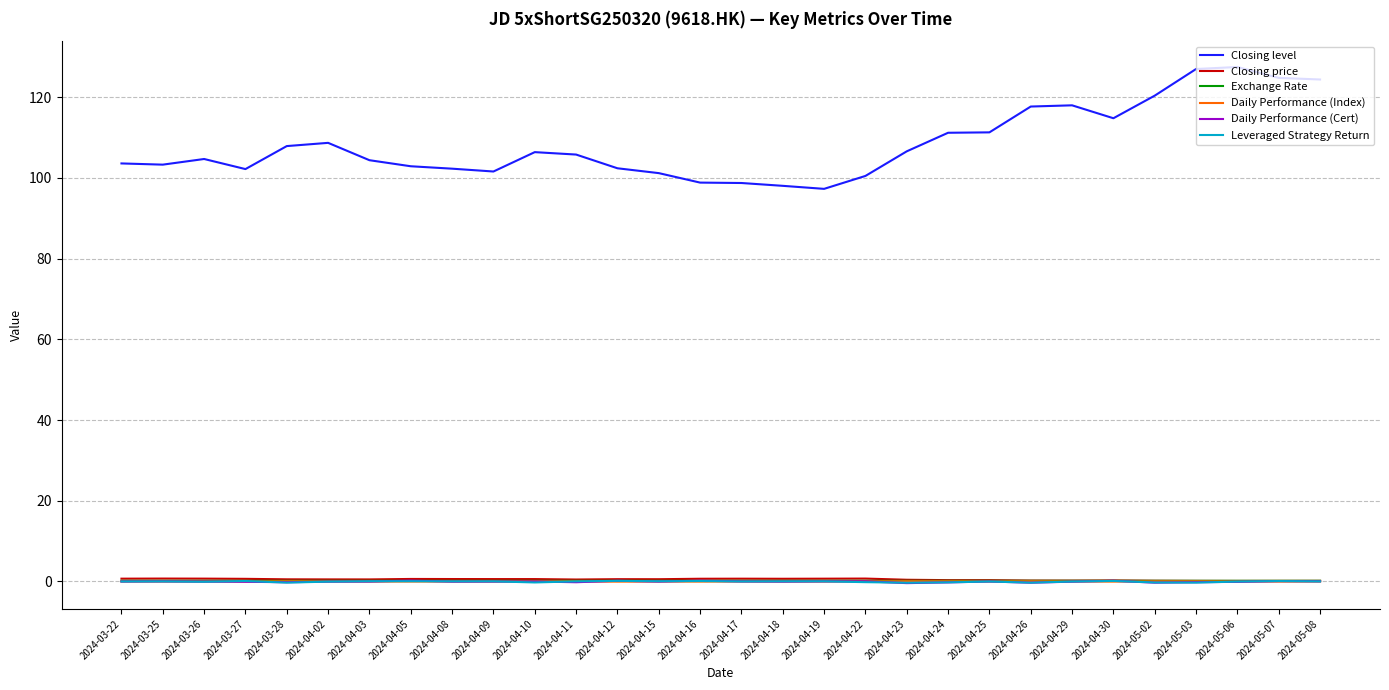

True or false: Daily Performance (Index) and Exchange Rate cross at least once.

False